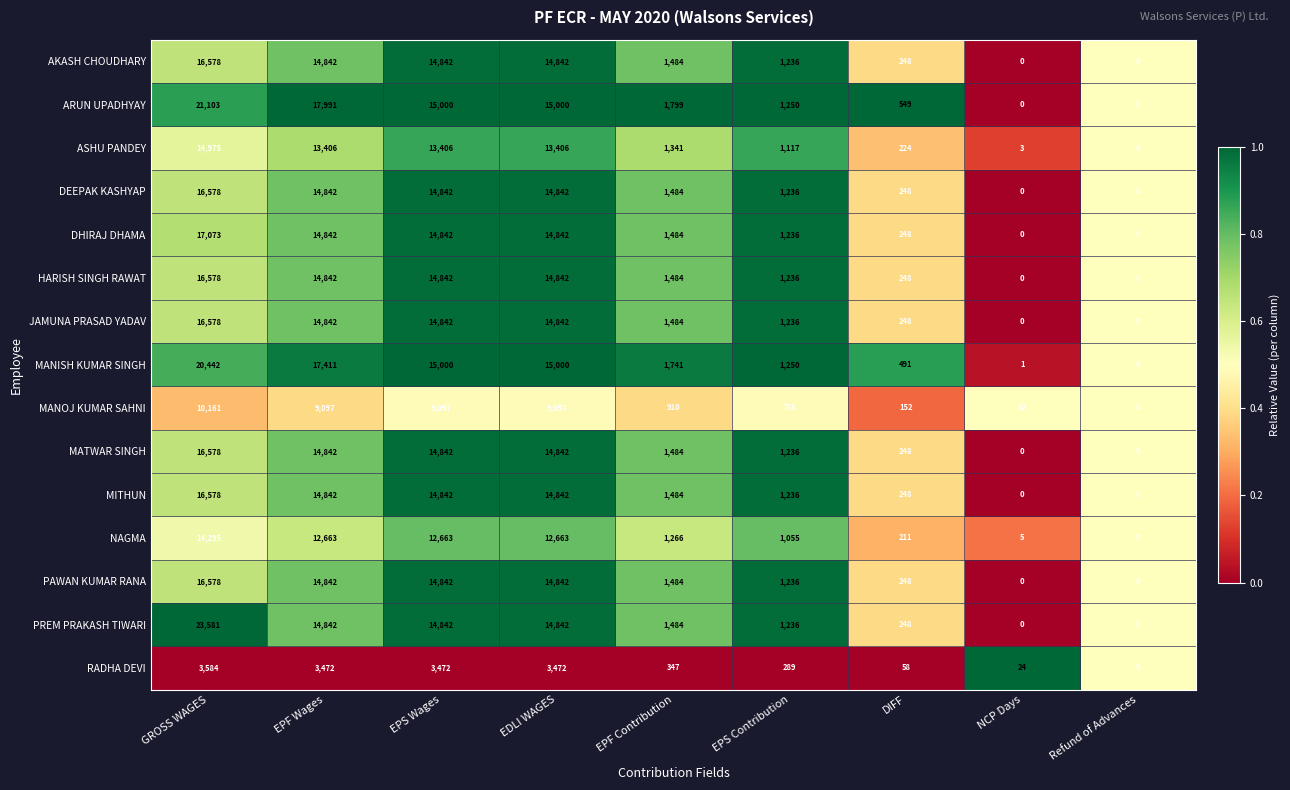

What is the sum of all PAWAN KUMAR RANA values?

64072